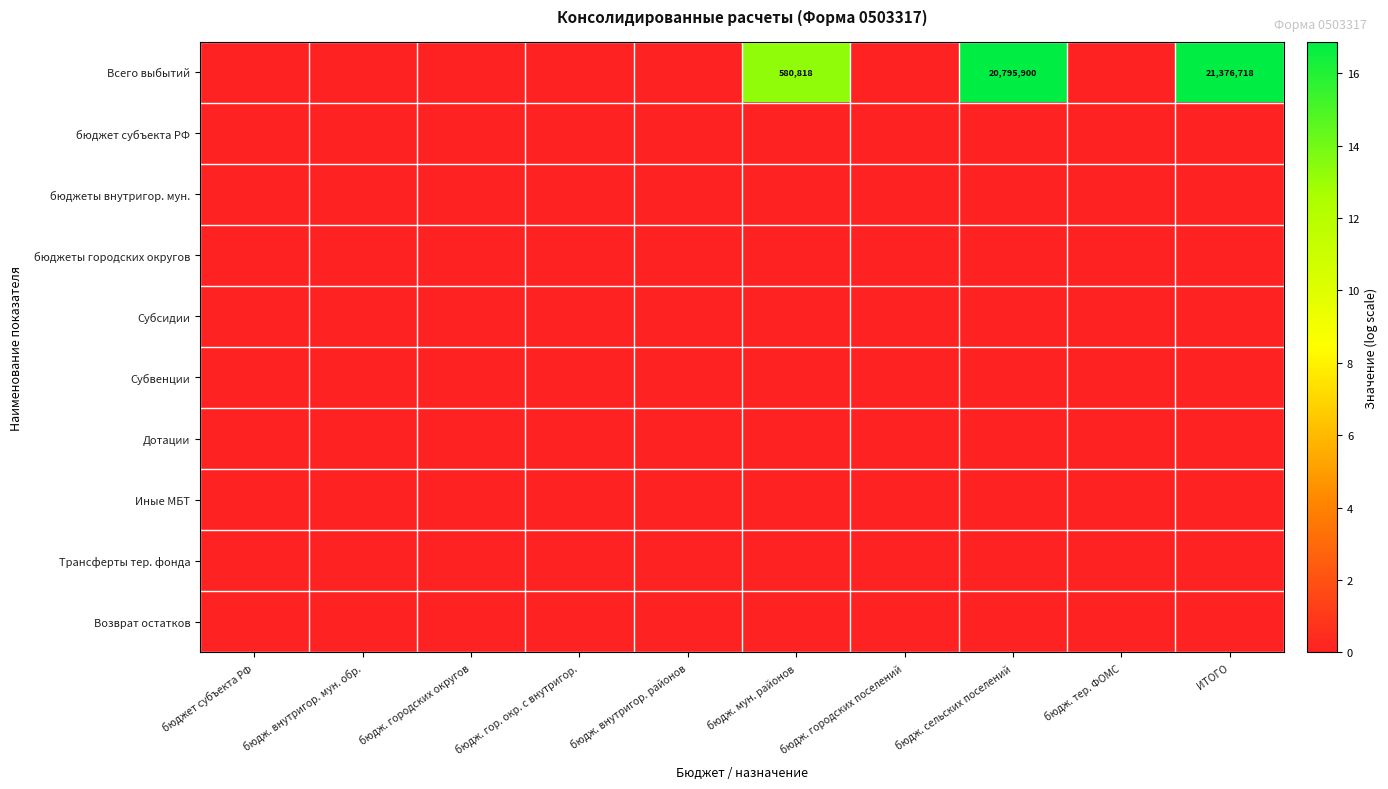

The Субвенции series shows 0.0 at бюдж. городских округов. True or false?

True